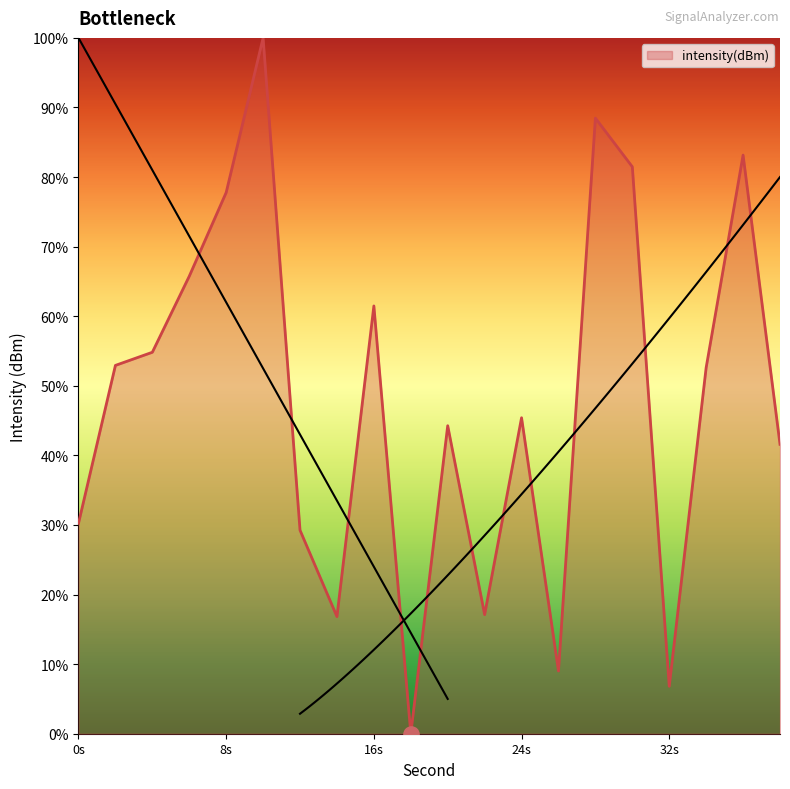

Which has a higher value, 22 or 4?

4